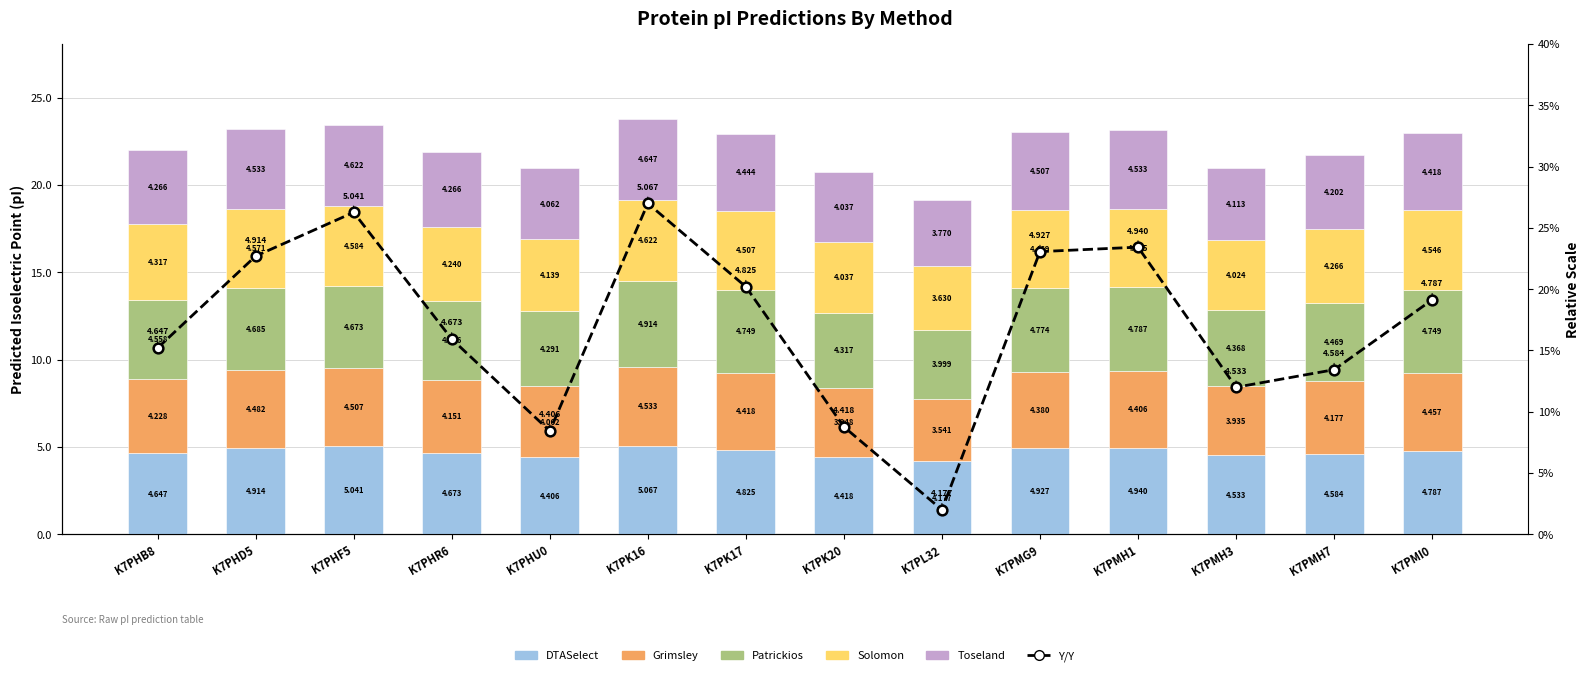

At which category is the sum across all series the highest?

K7PK16